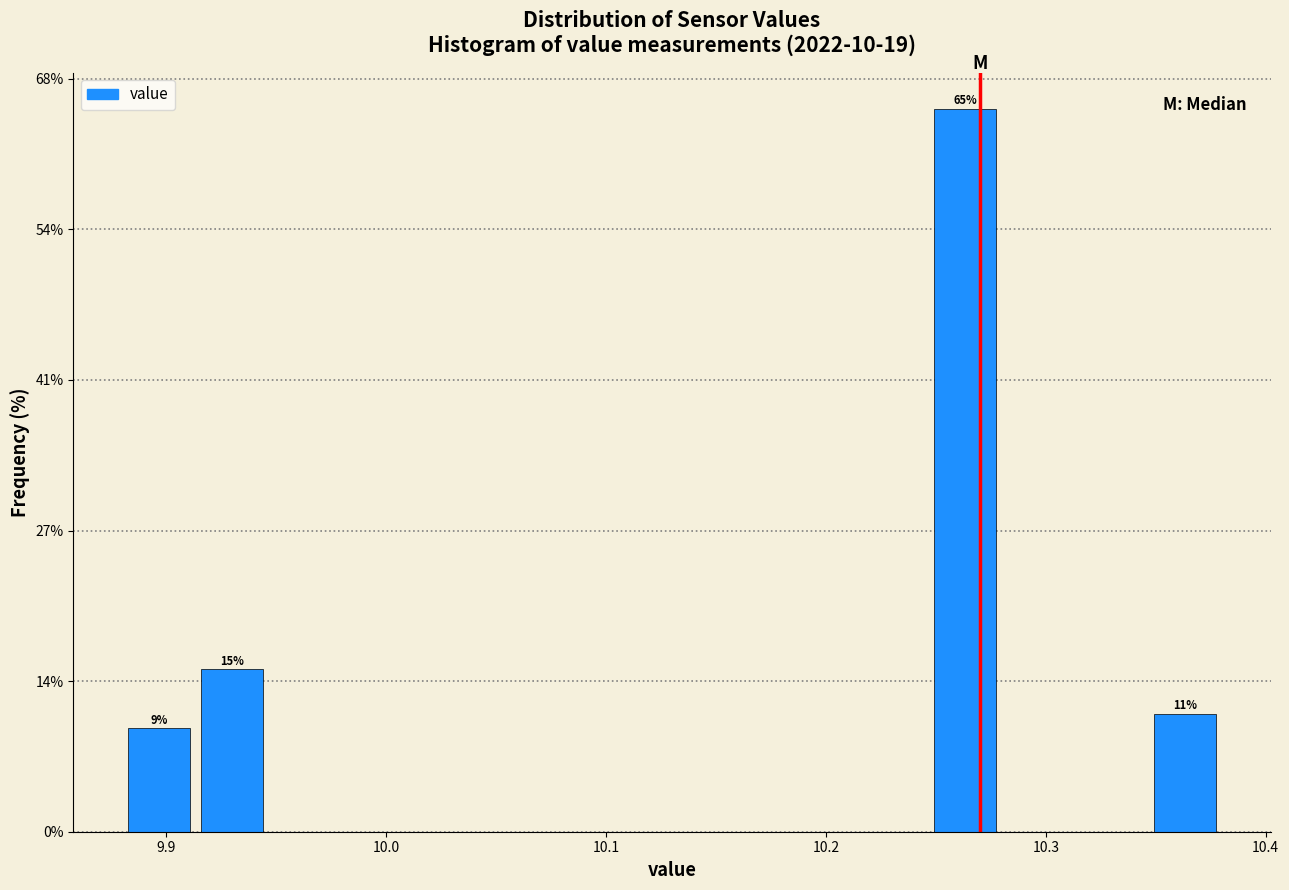

Read against the x-axis, roughly where is the centre of the tallest bar?

10.26